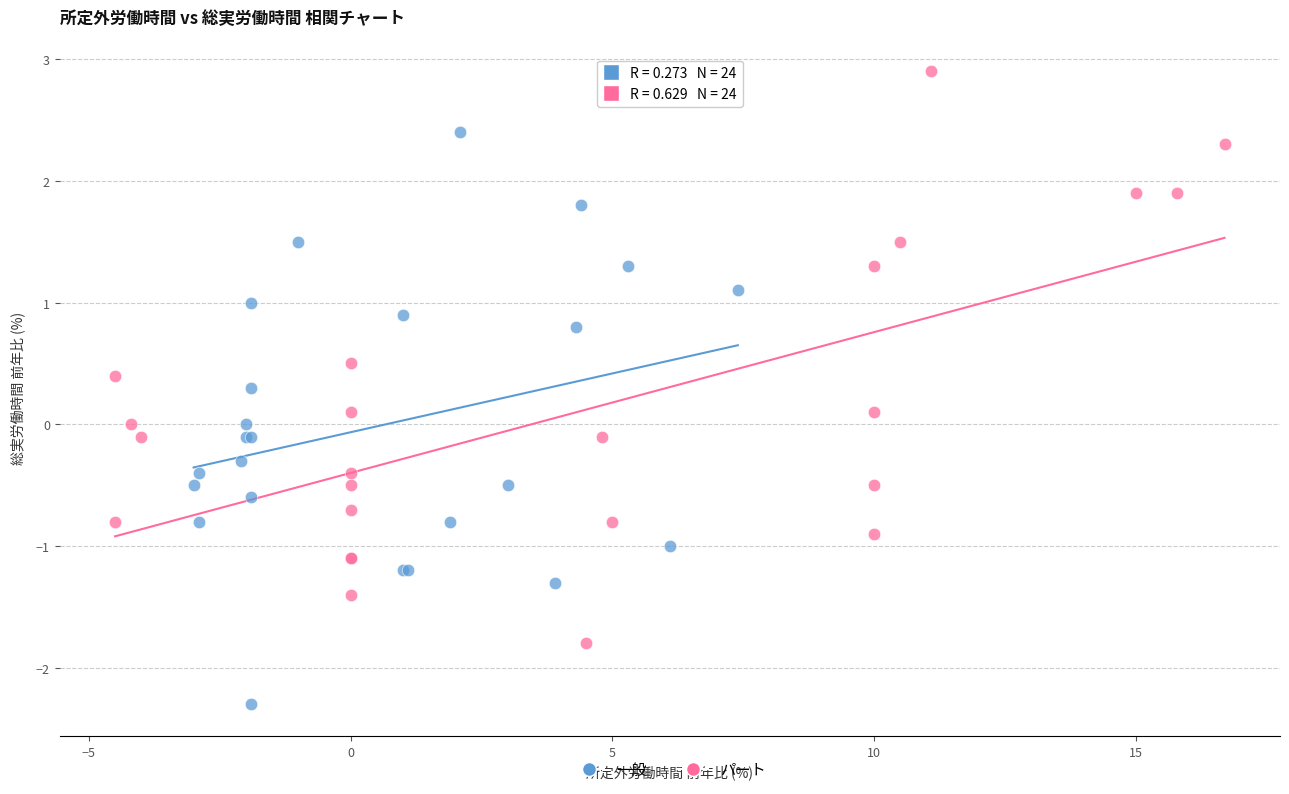

Which series reaches the minimum Y coordinate?

一般